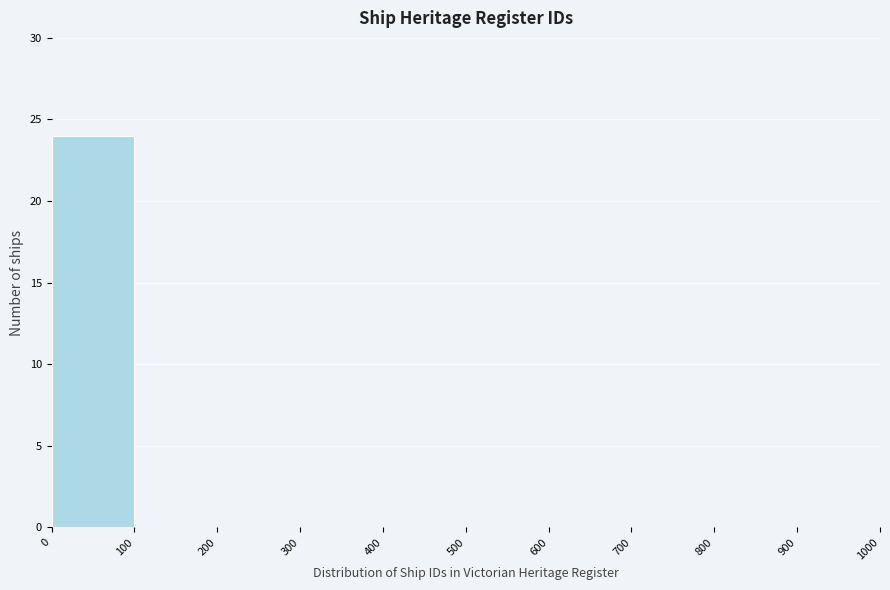

Over which range of the x-axis is the bar tallest?

0 to 100